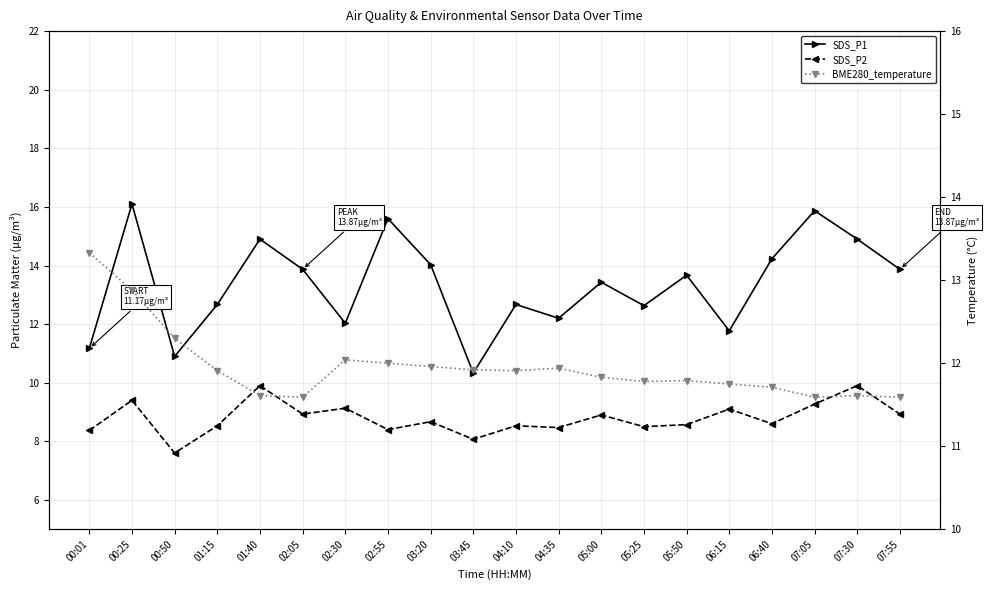

The SDS_P2 series shows 8.9 at 07:55. True or false?

True